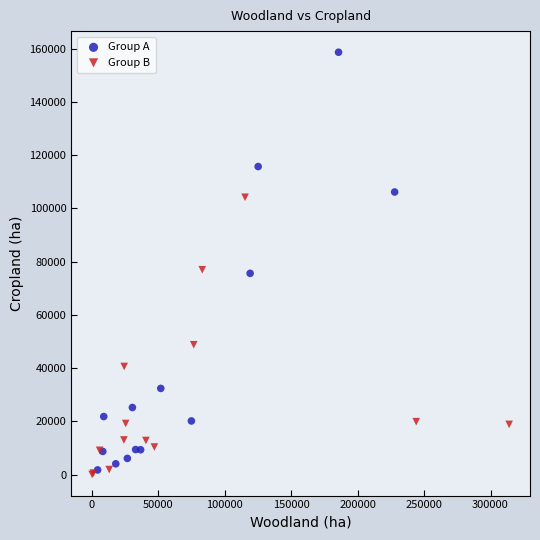

Which series contains the highest Y value?

Group A